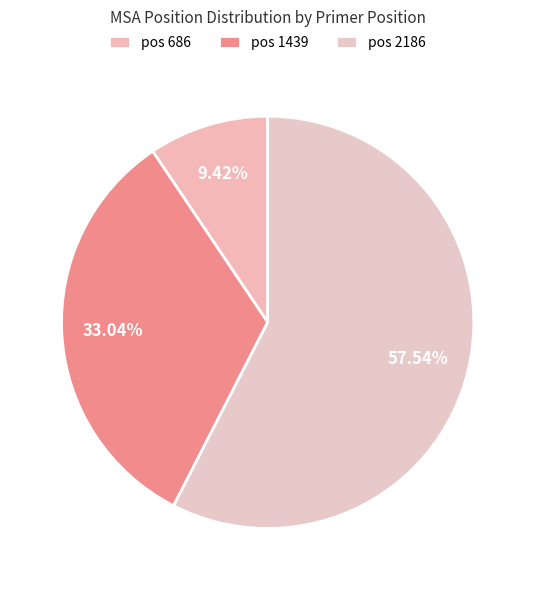

Which slice represents more than half of the pie?

pos 2186